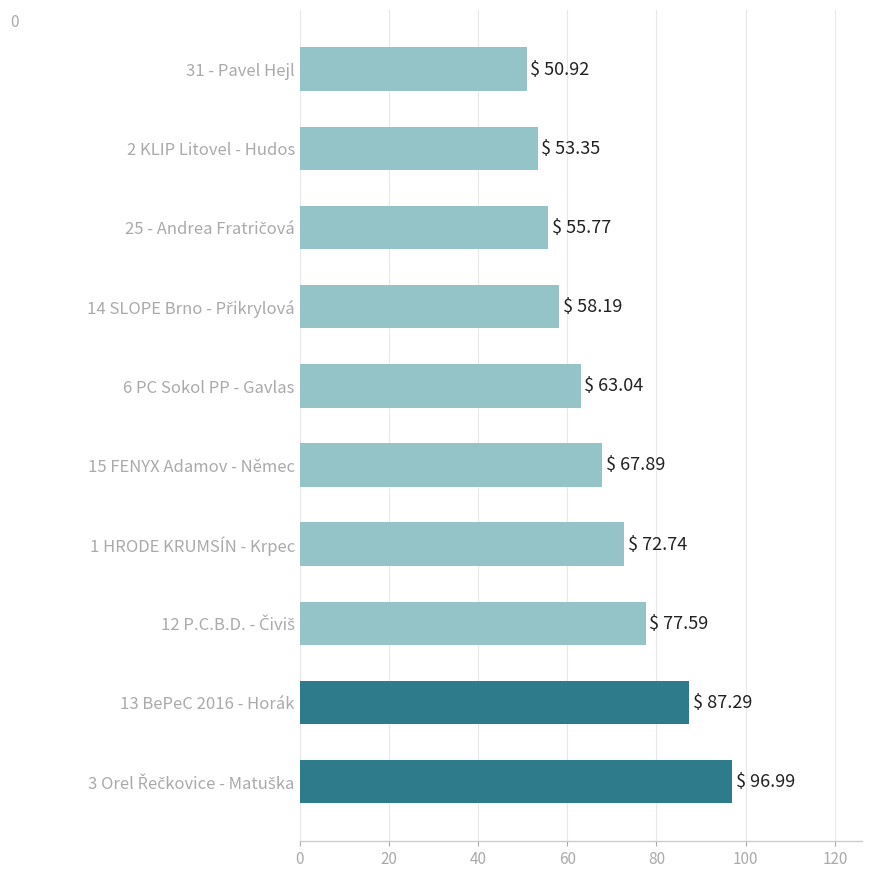

What is the maximum value shown in the chart?

97.0